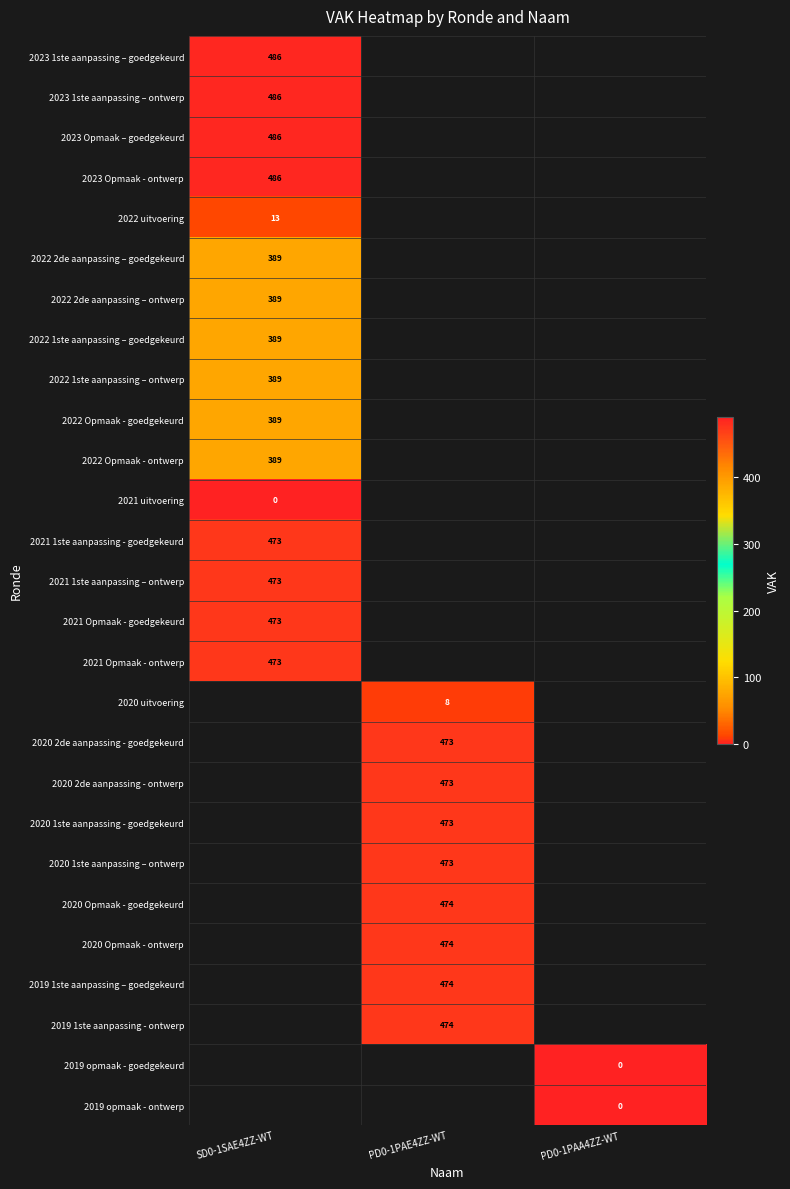

The 2021 1ste aanpassing – ontwerp series shows 473 at SD0-1SAE4ZZ-WT. True or false?

True